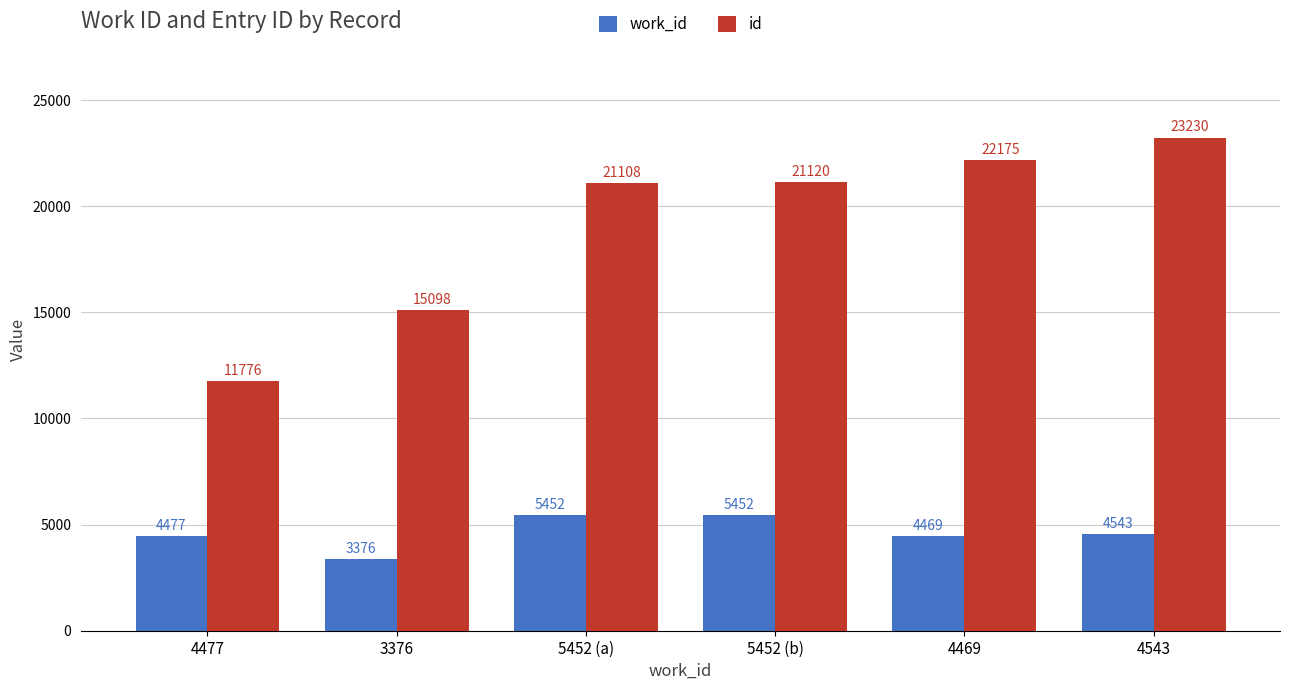

What is the total value across all series at 3376?

18474